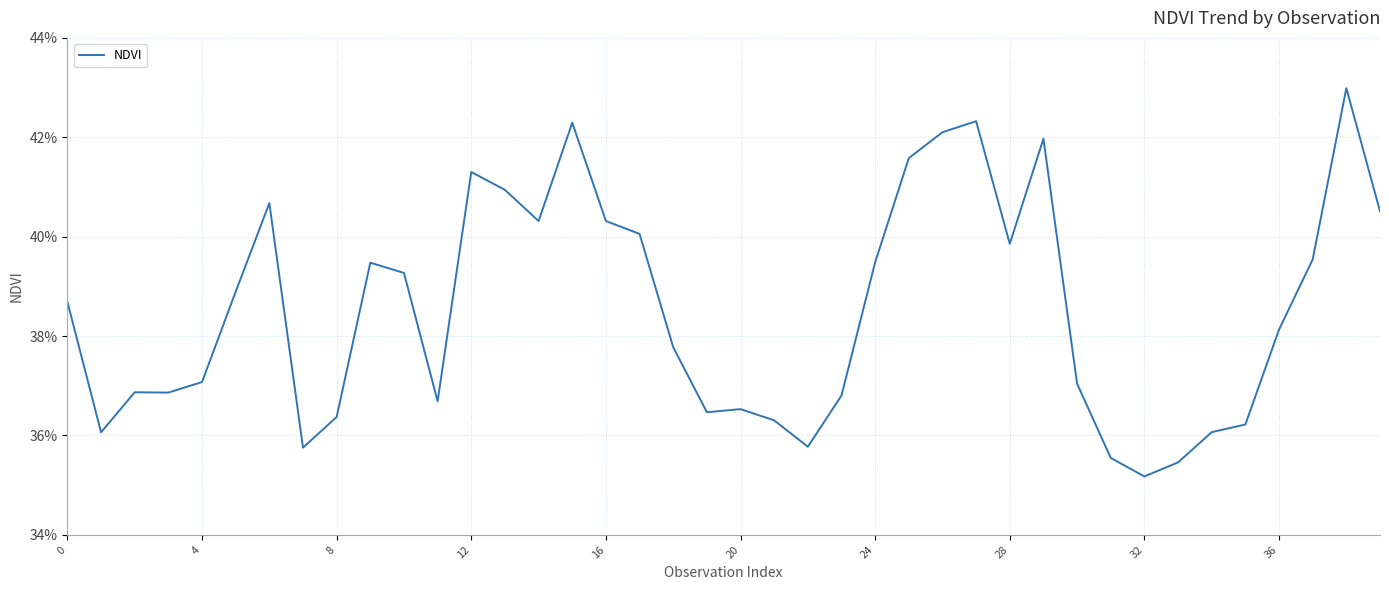

What is the smallest value displayed?

0.4